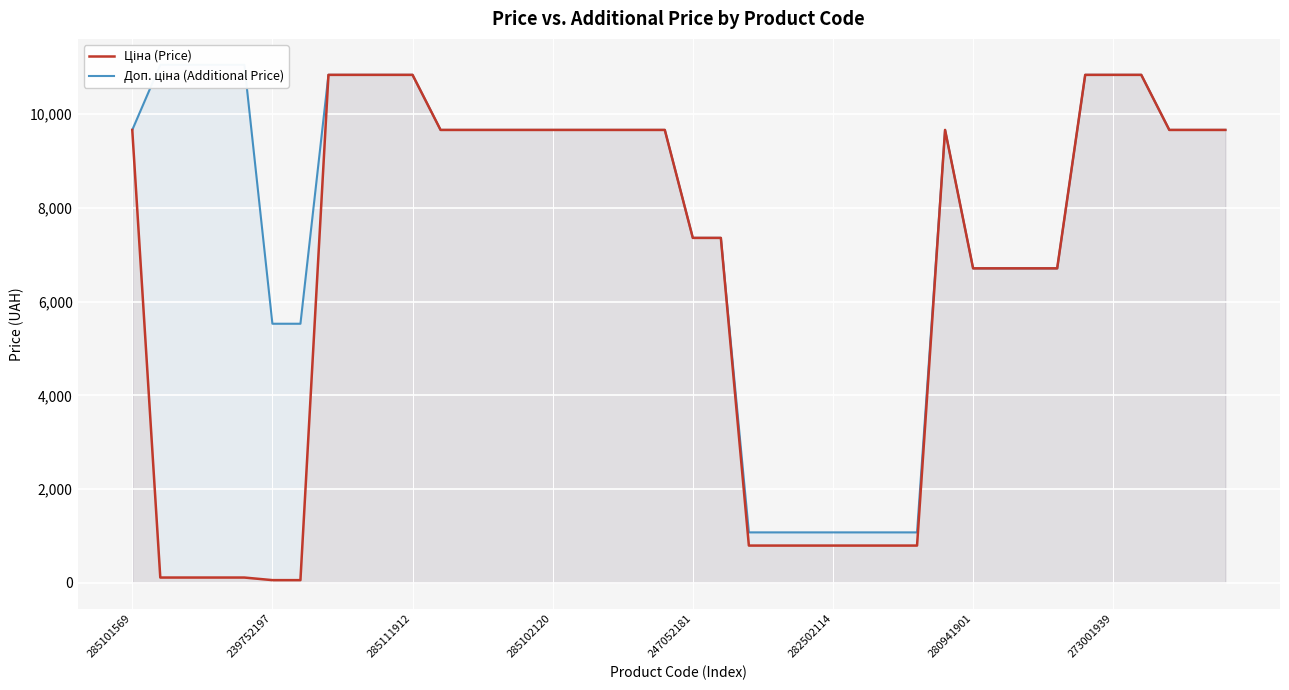

Read the Доп. ціна (Additional Price) value at 285102120.

9664.7